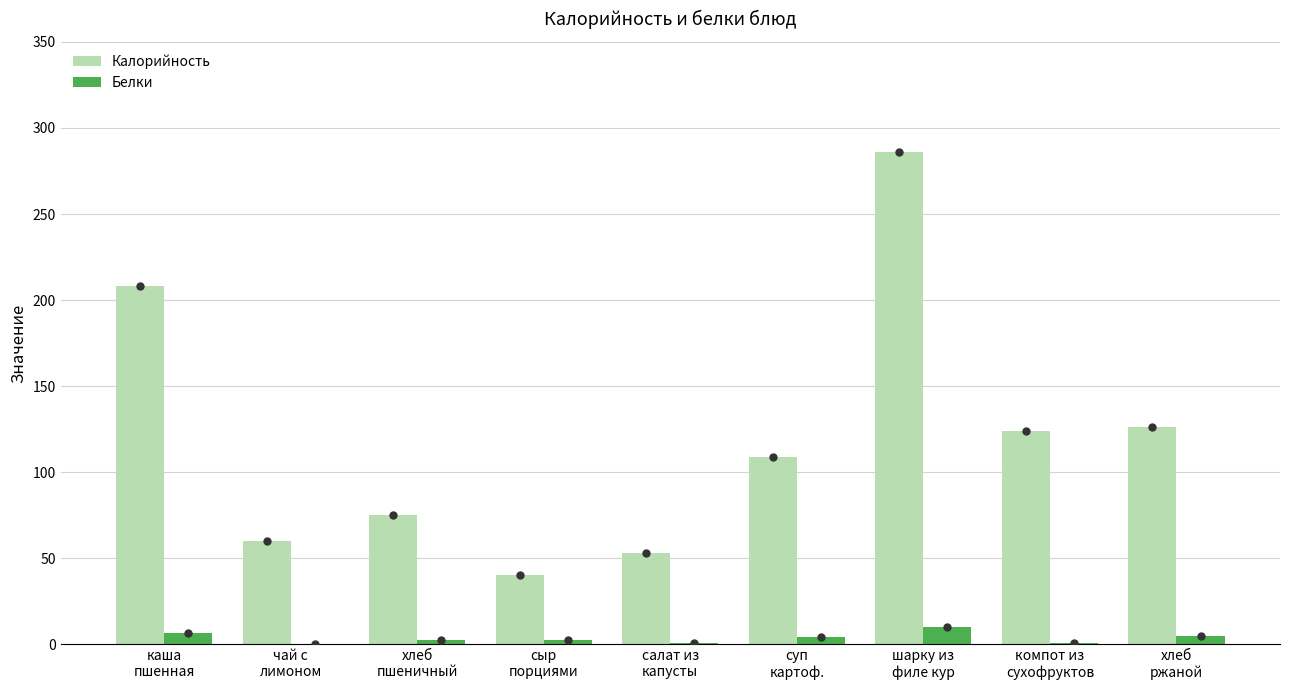

Where does the Калорийность series first go above 109?

каша
пшенная